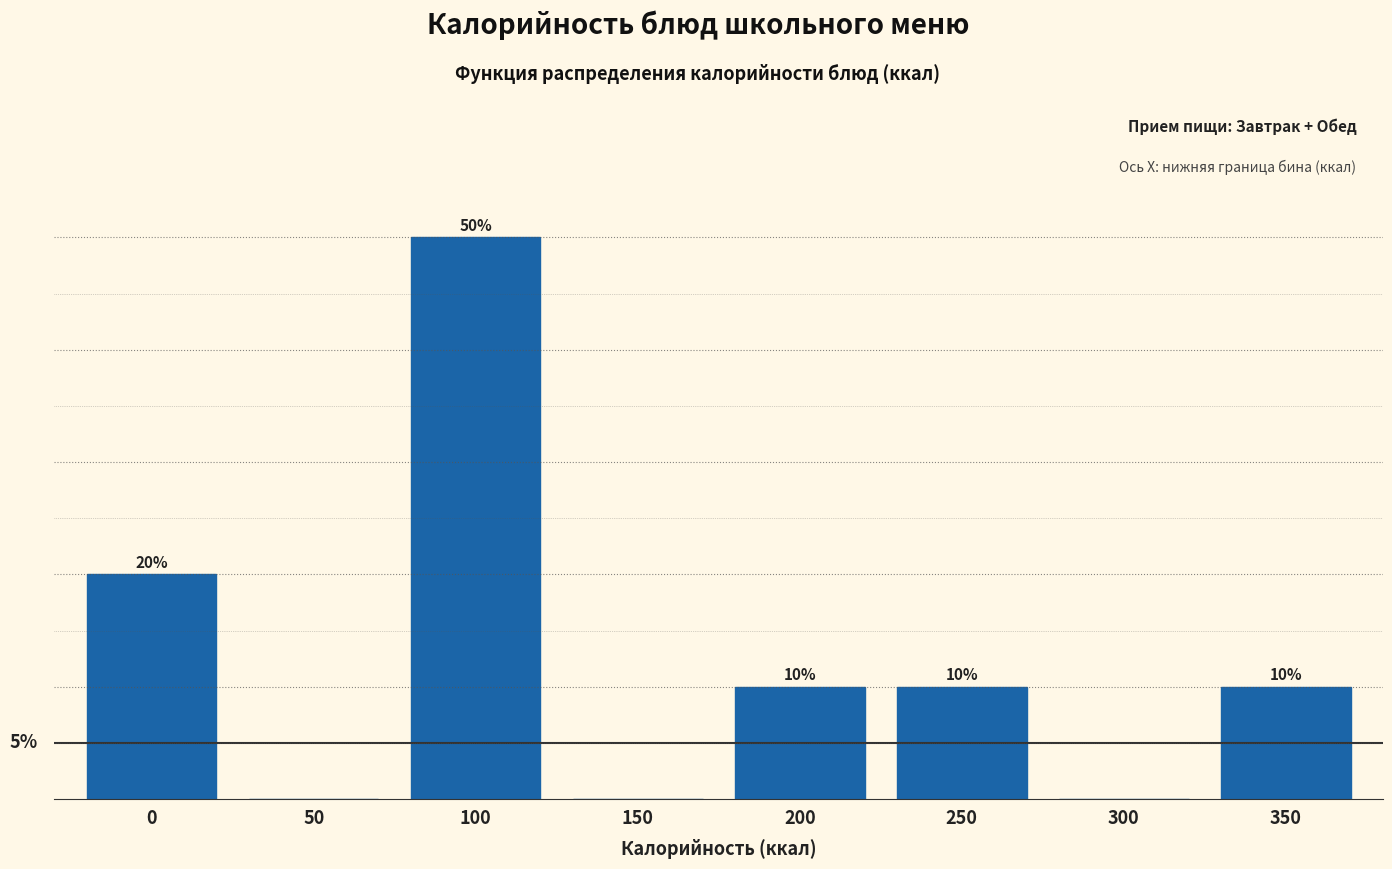

Are the bars horizontal?

No